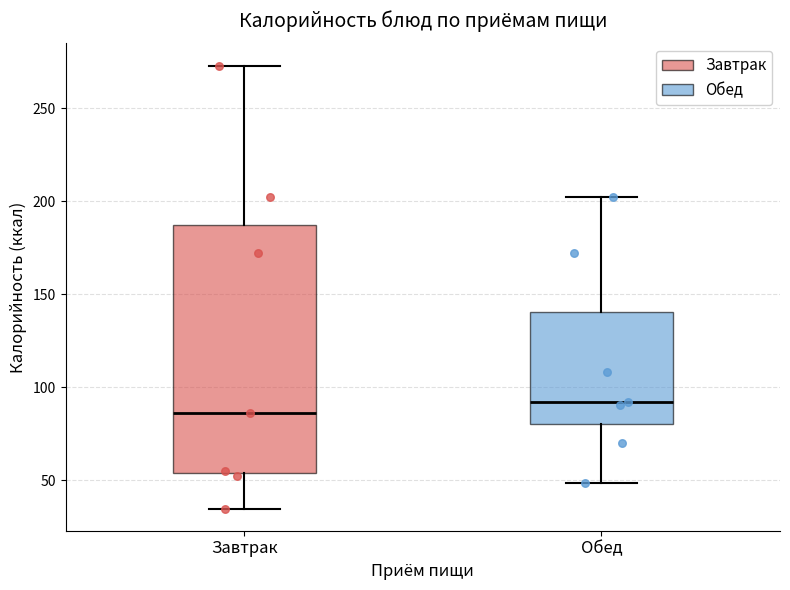

Reading left to right, transcribe this box plot: for each box, give where its median line is, the range the box spans, and where its two whiskers end, as read against the y-axis. The values are not printed on the chart, so give them approximately, as read against the axis.

Завтрак: median 85, box 55 to 185, whiskers 35 to 275
Обед: median 90, box 80 to 140, whiskers 50 to 200